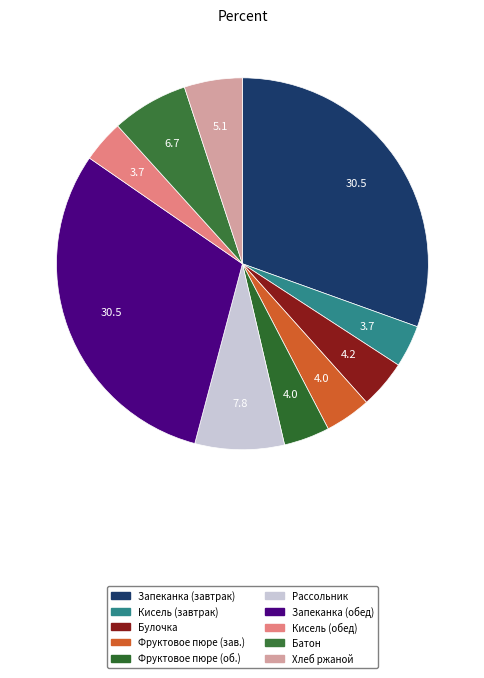

Count the number of slices in the pie.

10